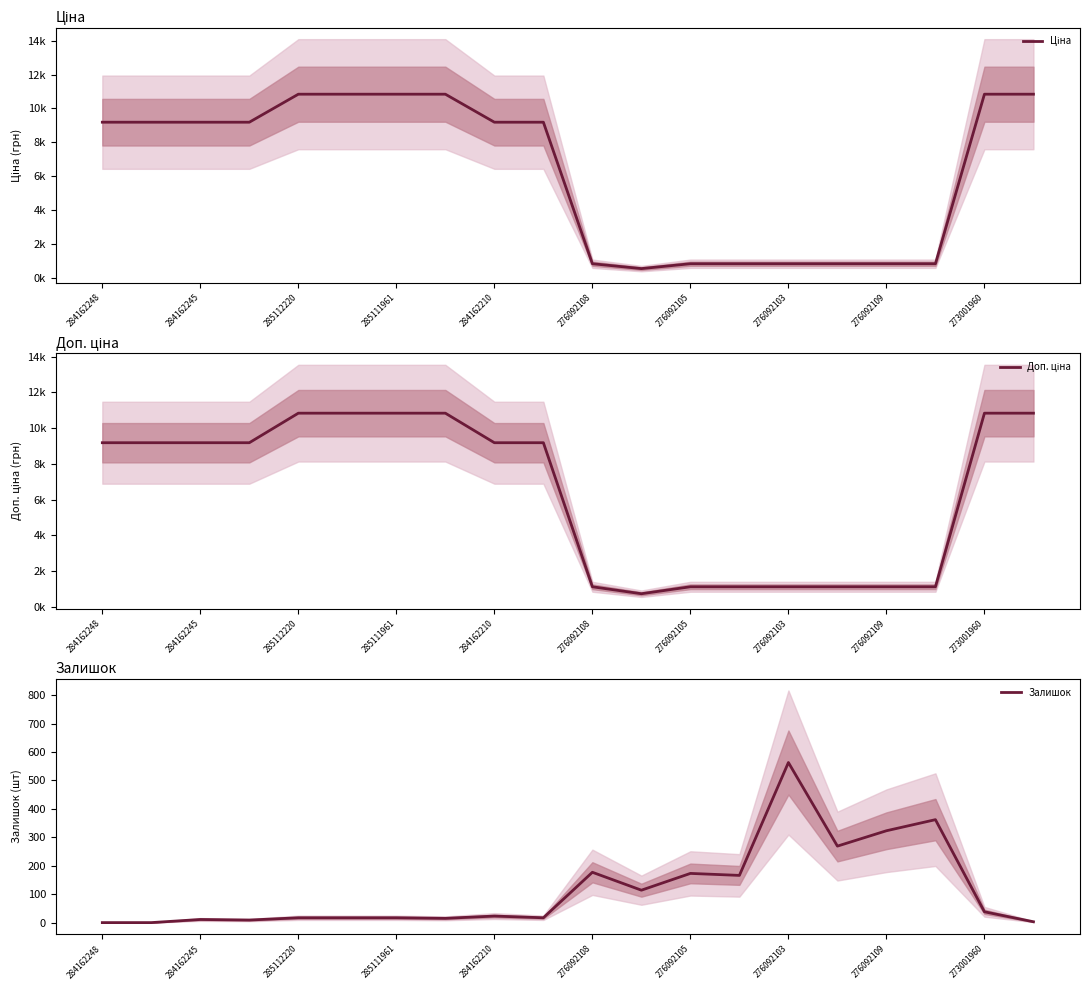

The Залишок series shows 975 at 276092103. True or false?

False